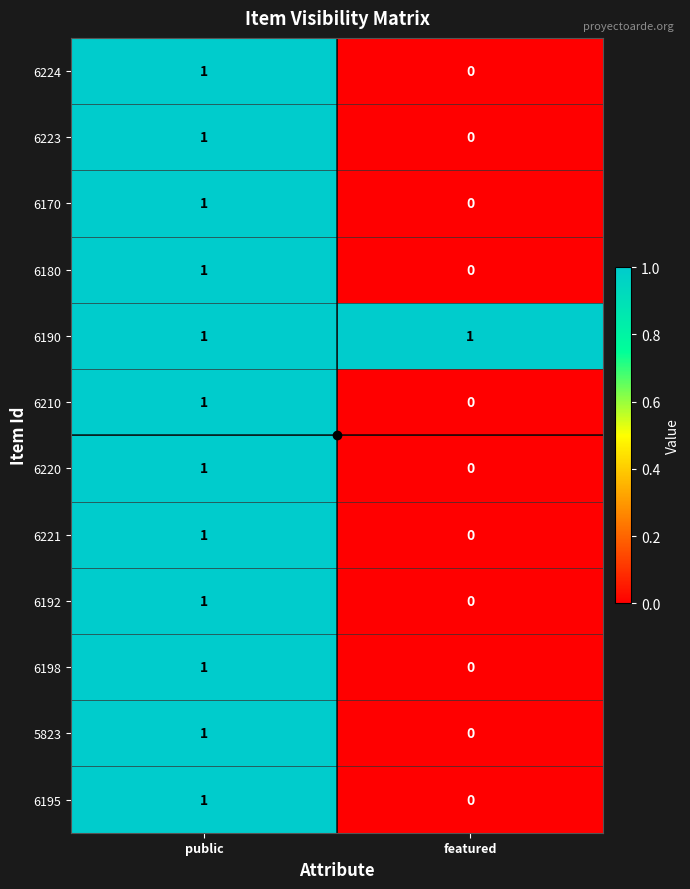

Where is 6170 nearest to the value 0?

featured